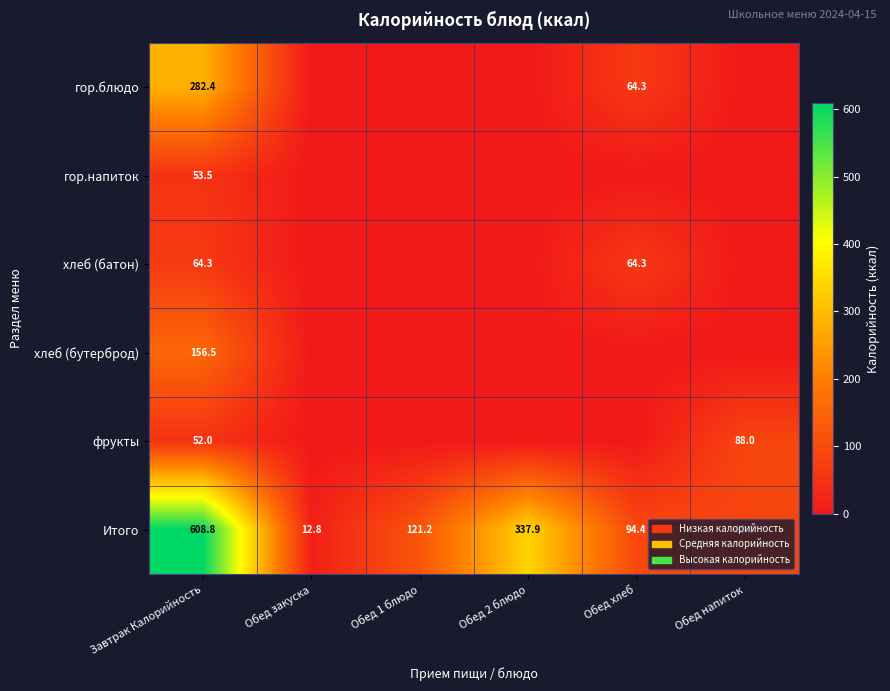

At Завтрак Калорийность, list the series in order from smallest to largest.

фрукты, гор.напиток, хлеб (батон), хлеб (бутерброд), гор.блюдо, Итого